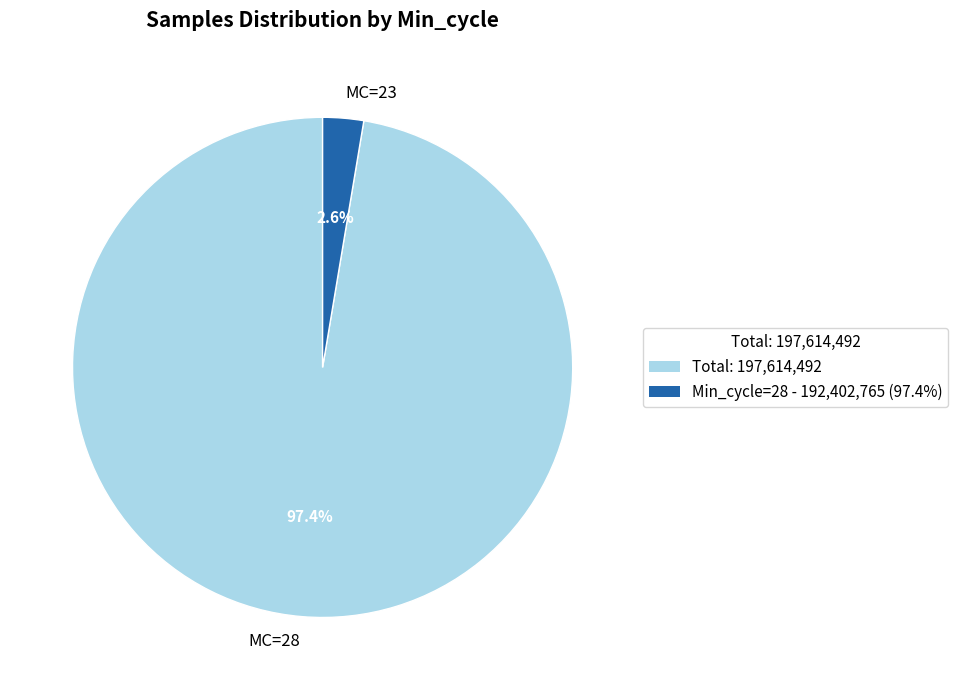

Which has a higher value, MC=28 or MC=23?

MC=28